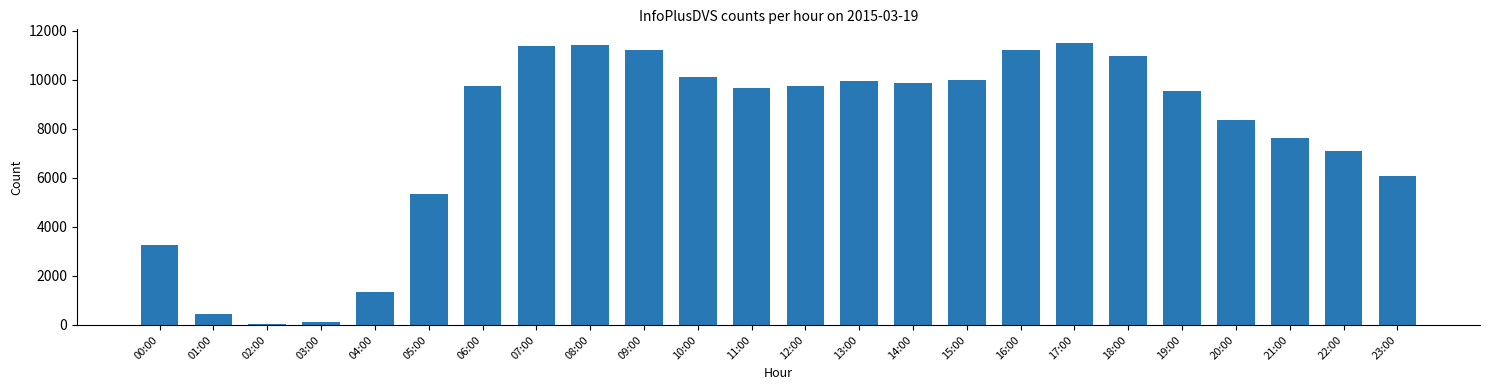

What is the approximate value at 12:00, to the nearest 100?

9700